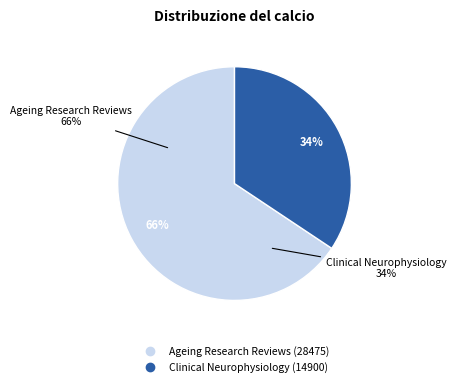

To the nearest percent, what percentage of the pie is Ageing Research Reviews?

66%